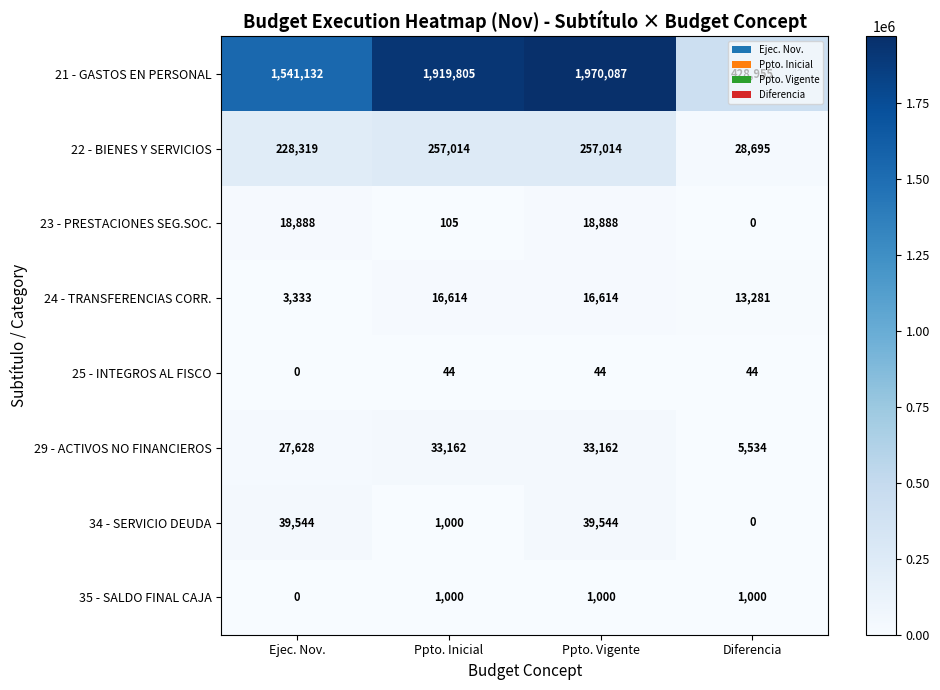

What is the difference between the maximum and minimum values in the 24 - TRANSFERENCIAS CORR. series?

13281